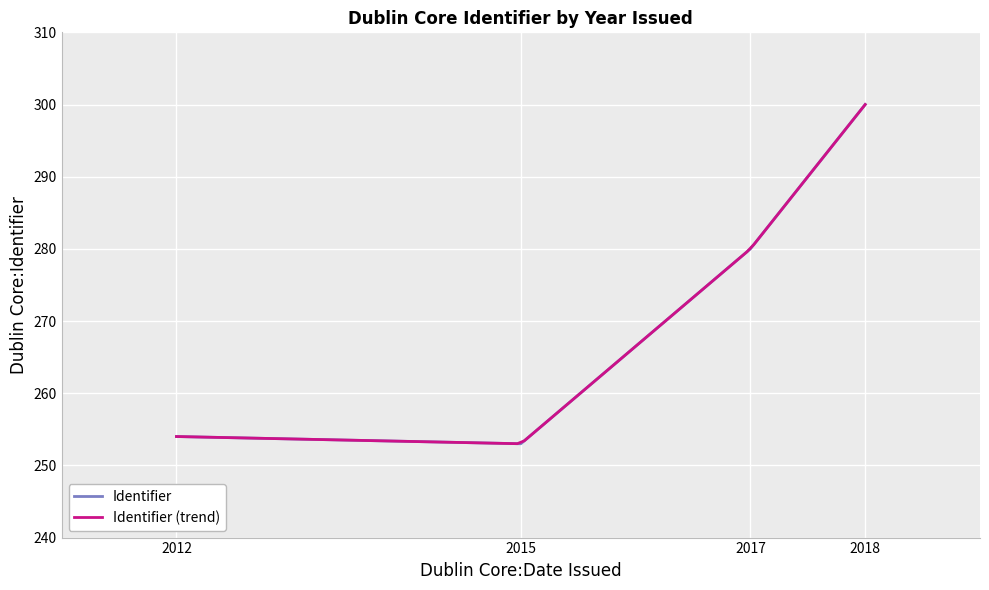

List the labels in order of value, smallest first.

2015, 2012, 2017, 2018